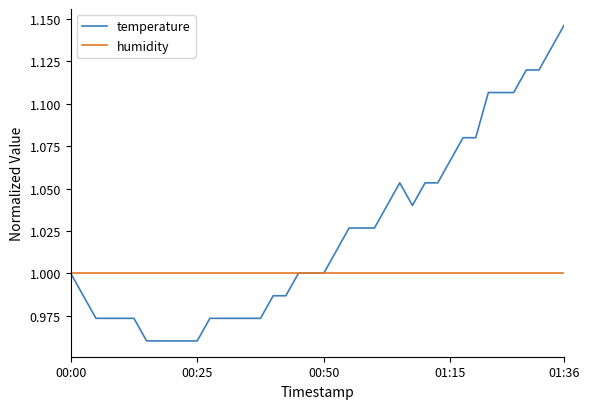

What is the difference between the second highest and second lowest values in the temperature series?

0.2